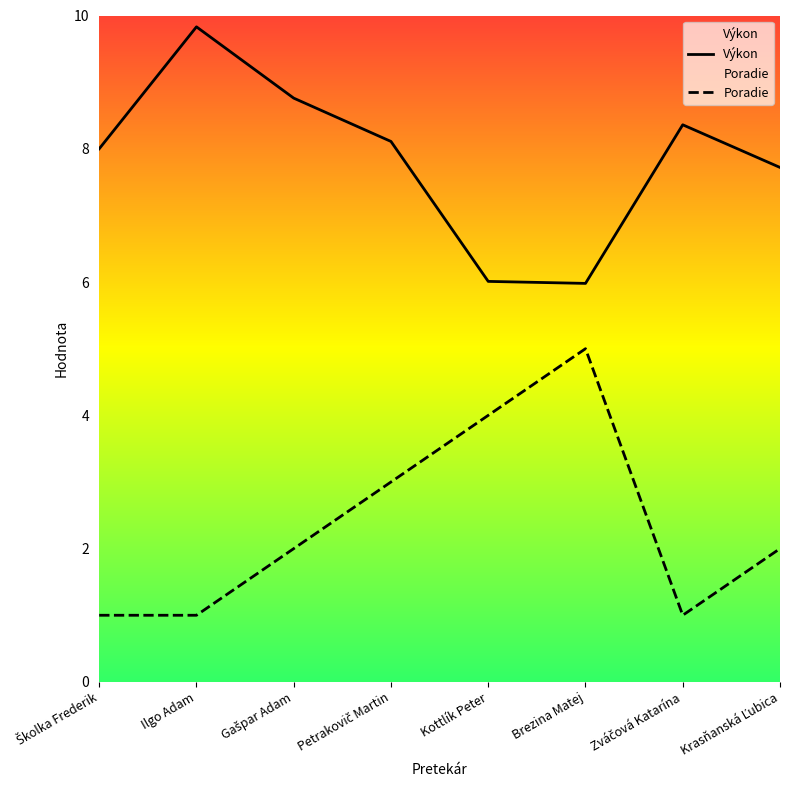

True or false: Výkon and Poradie cross at least once.

False